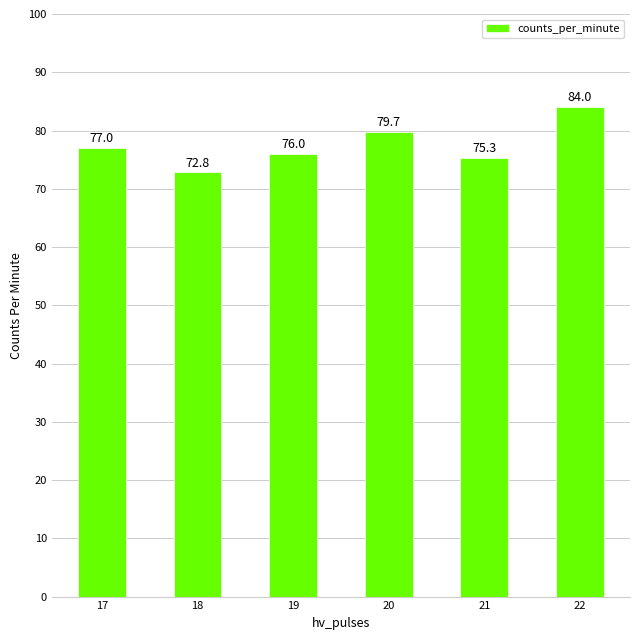

Rank the categories by value from highest to lowest.

22, 20, 17, 19, 21, 18